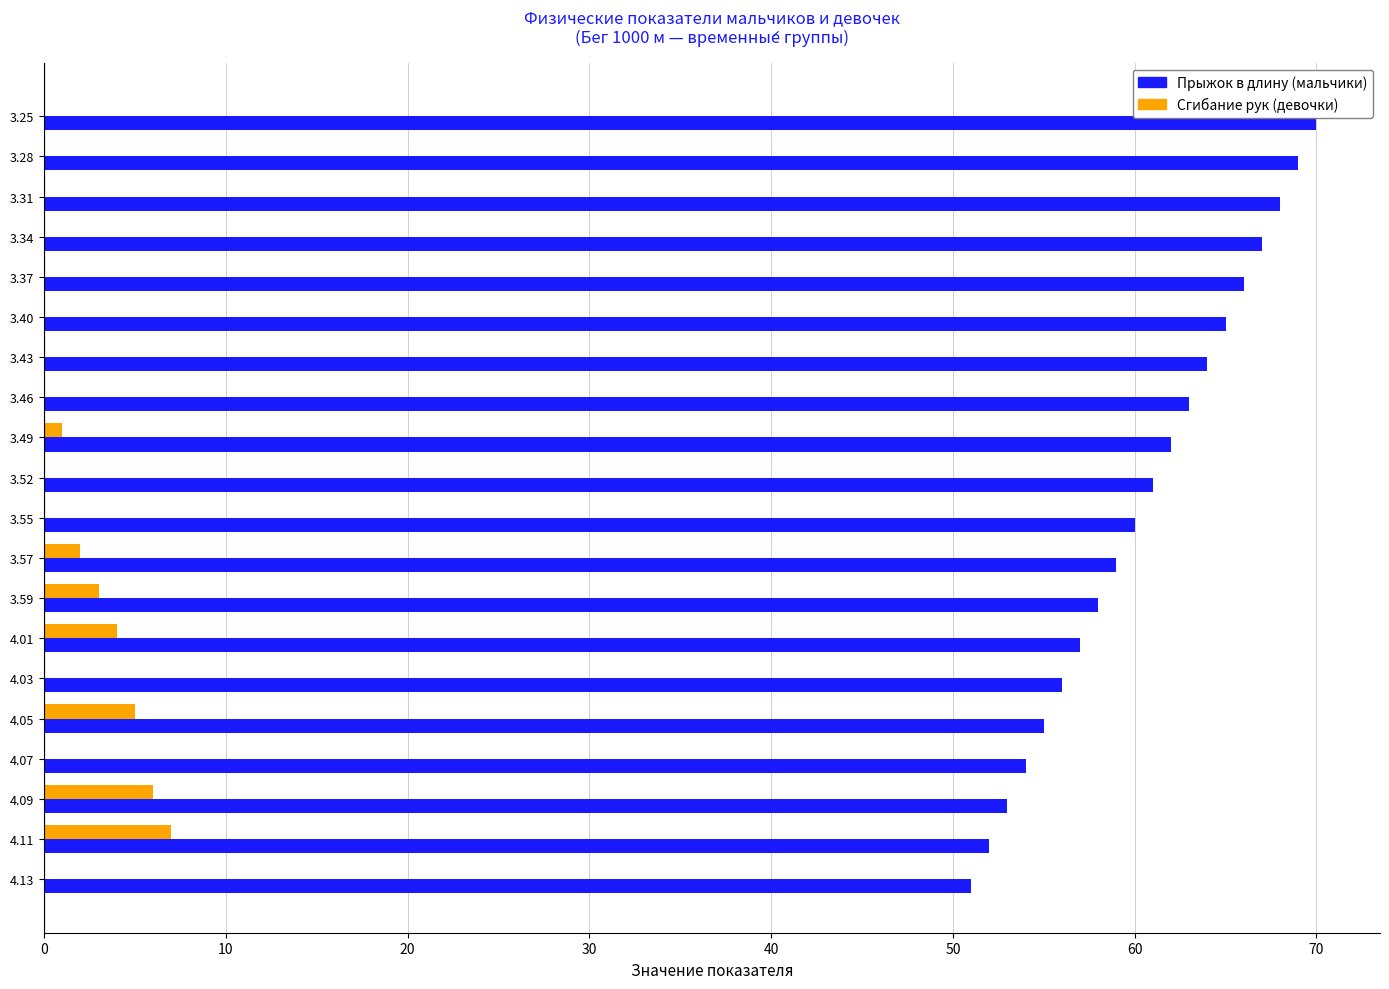

Which category has the highest value in the Сгибание рук (девочки) series?

4.11